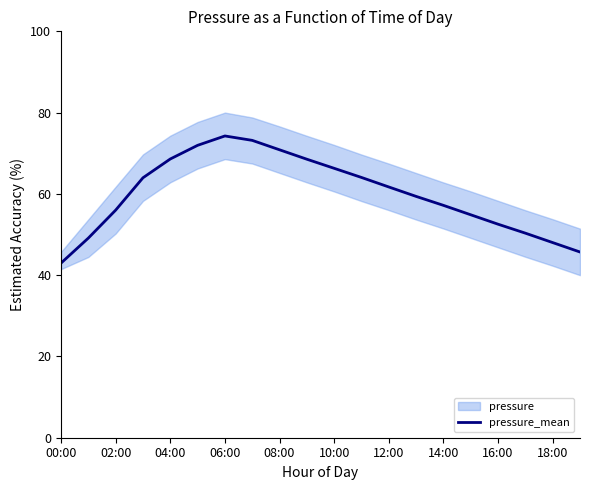

What is the difference between the second highest and minimum values?

30.2